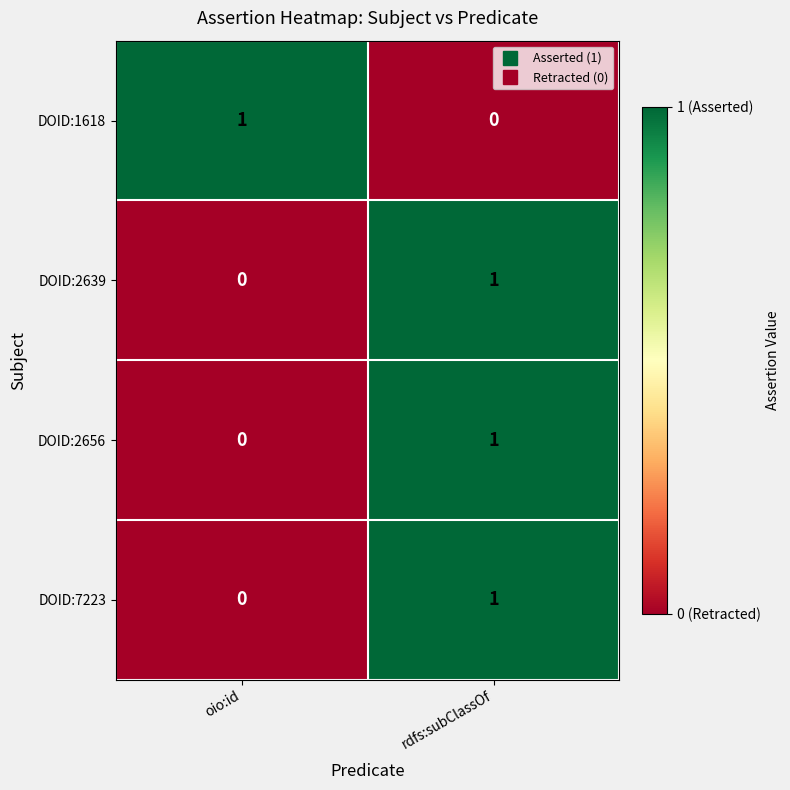

Count the number of data series in this chart.

4